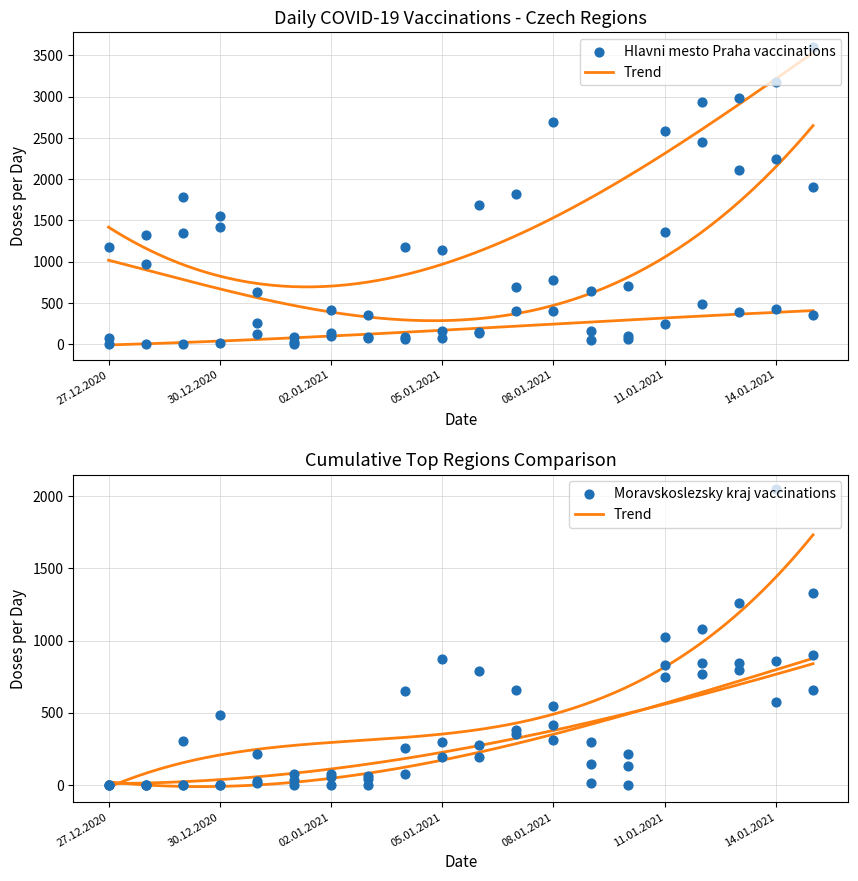

What is the total value across all series at 14.01.2021?

9335